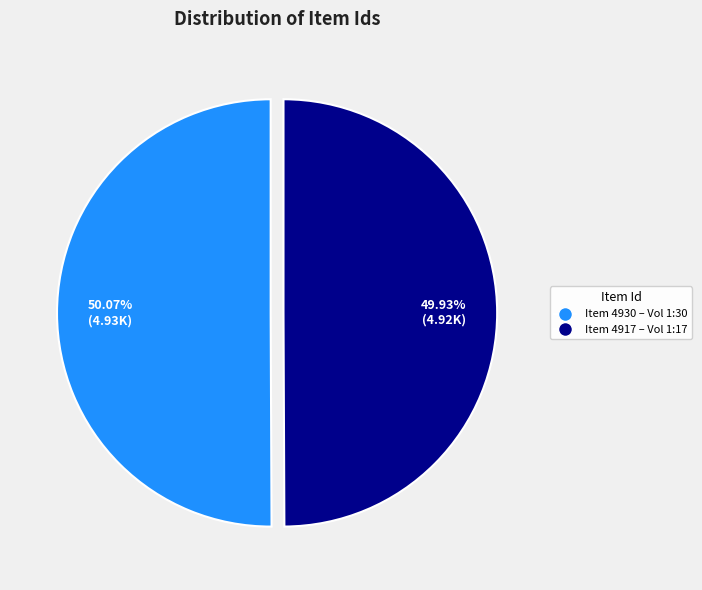

Does any single category account for the majority?

Yes